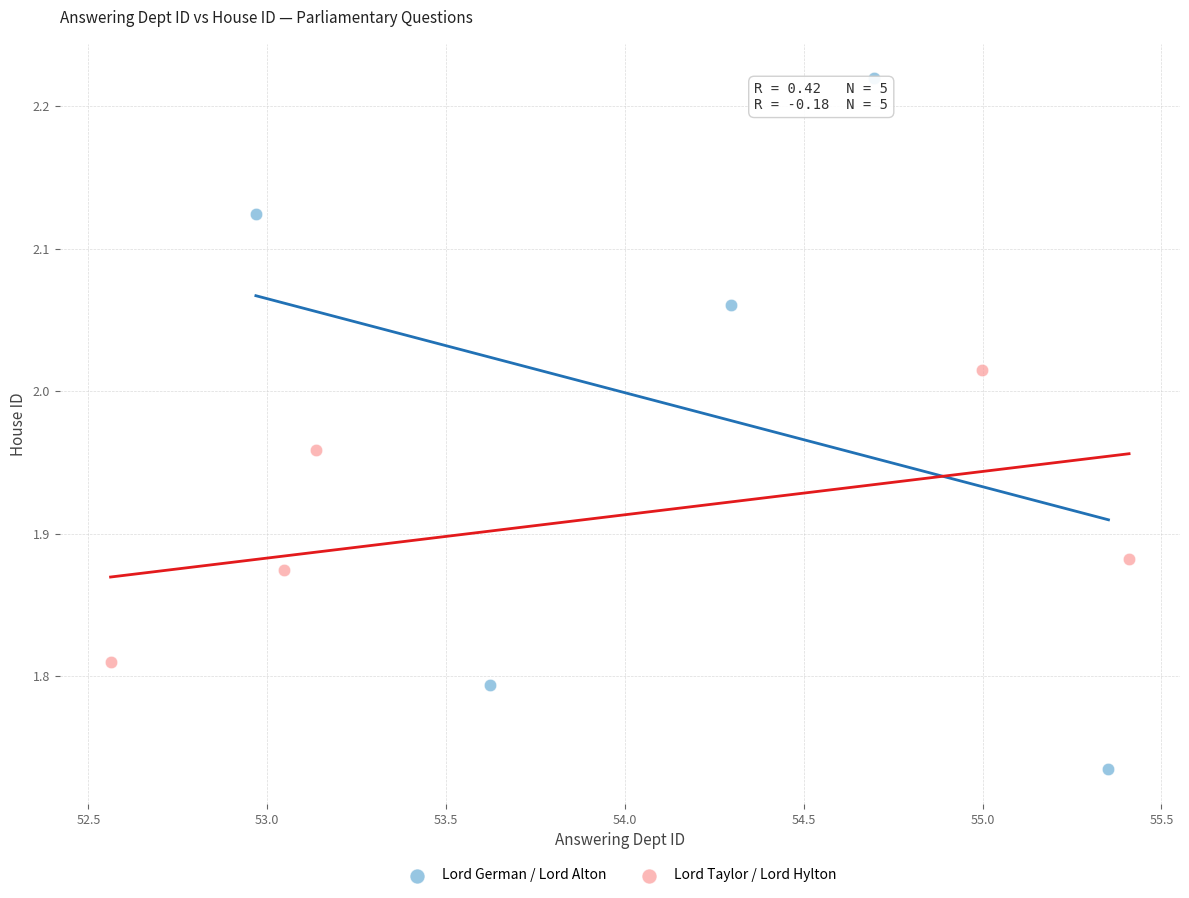

Which series reaches the minimum Y coordinate?

Lord German / Lord Alton